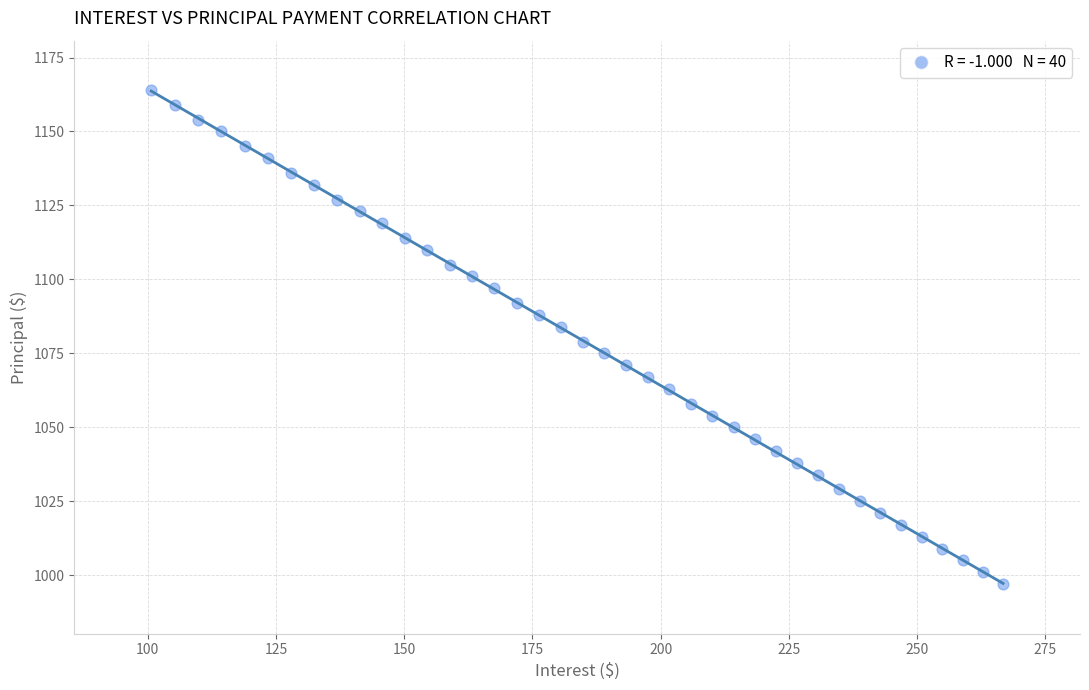

What is the range of Y values (max minus min)?

167